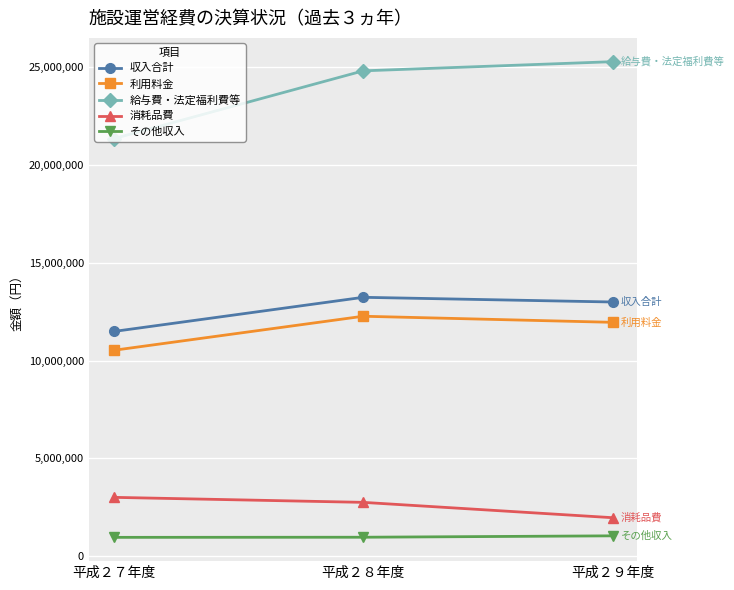

Between 平成２７年度 and 平成２９年度, which series saw the biggest shift?

給与費・法定福利費等